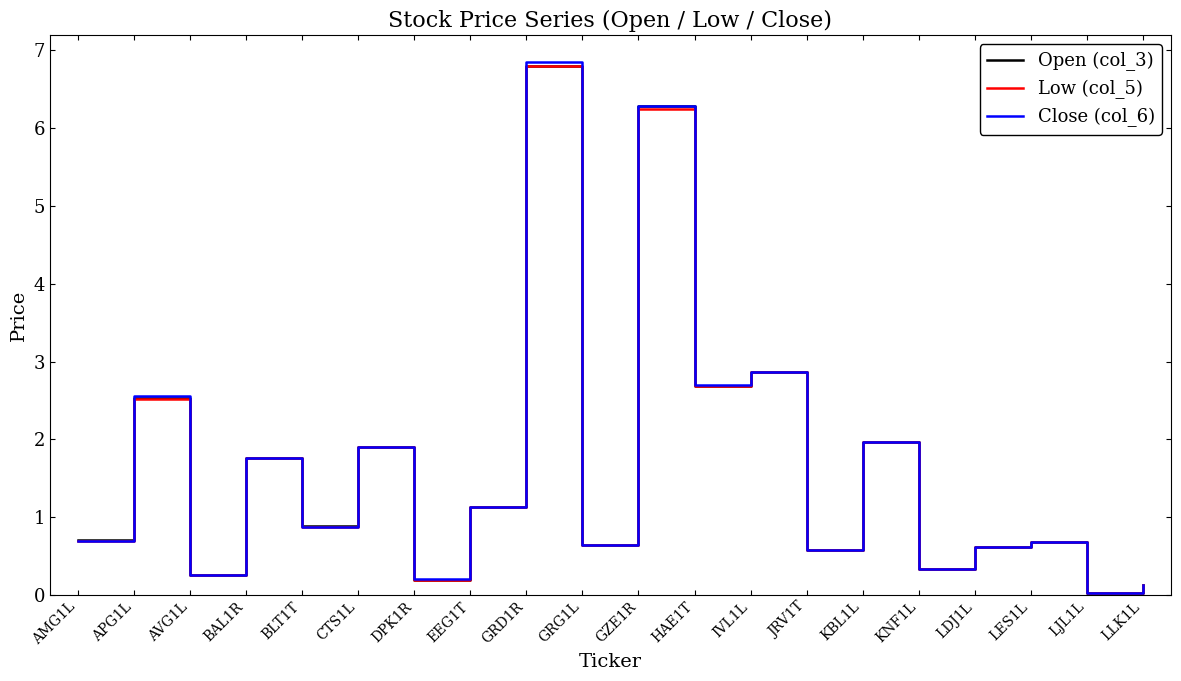

Is this an area chart (filled region under the line)?

No